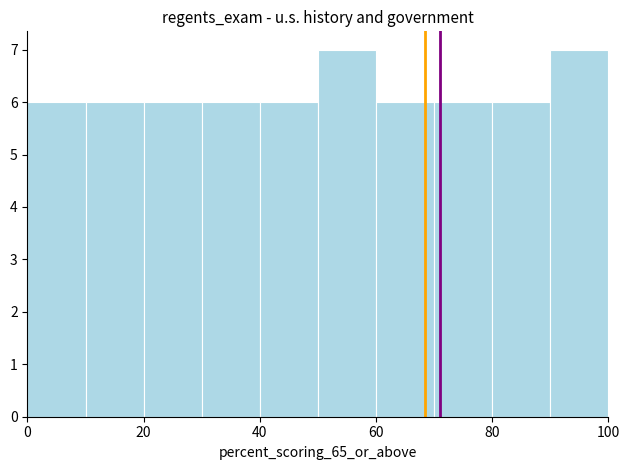

Reading left to right, list every bar in this chart as the range it spans on the x-axis followed by its height. The values are not printed on the chart, so give them approximately, as read against the axis.

0 to 10: 6
10 to 20: 6
20 to 30: 6
30 to 40: 6
40 to 50: 6
50 to 60: 7
60 to 70: 6
70 to 80: 6
80 to 90: 6
90 to 100: 7